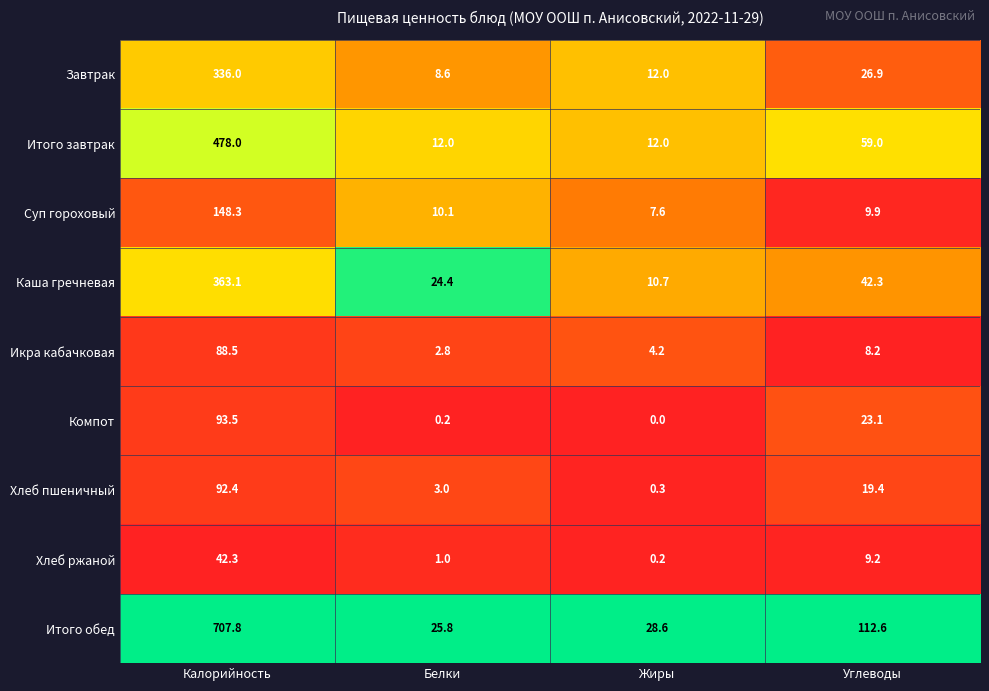

Which series has the largest total across all categories?

Итого обед